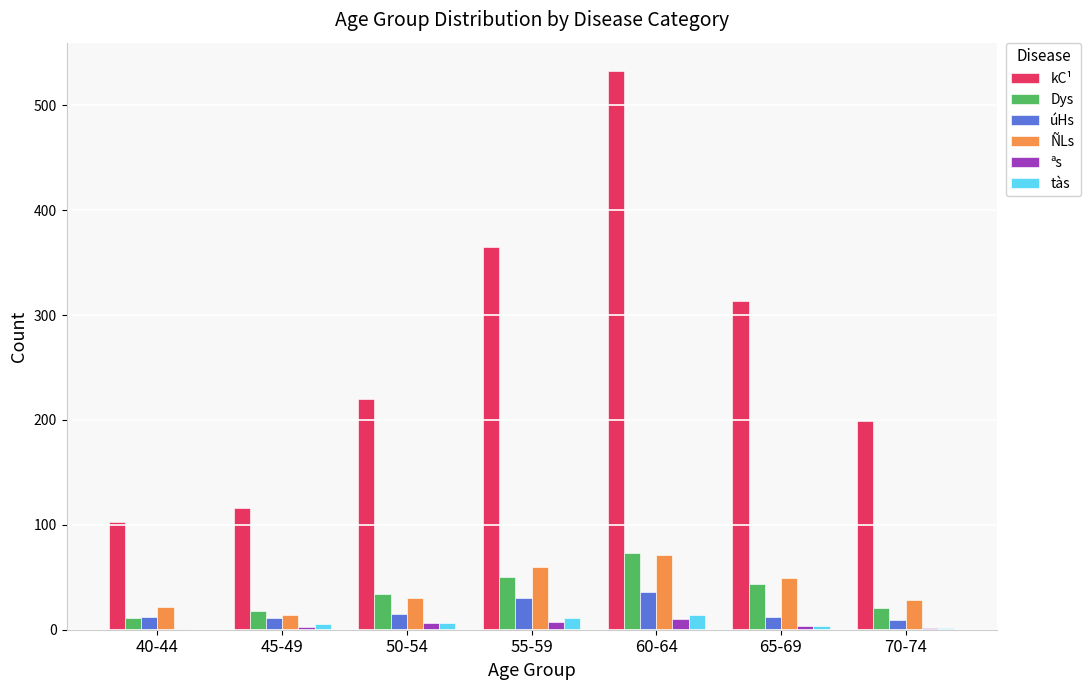

What are all the series names shown in the legend?

kC¹, Dys, úHs, ÑLs, ªs, tàs